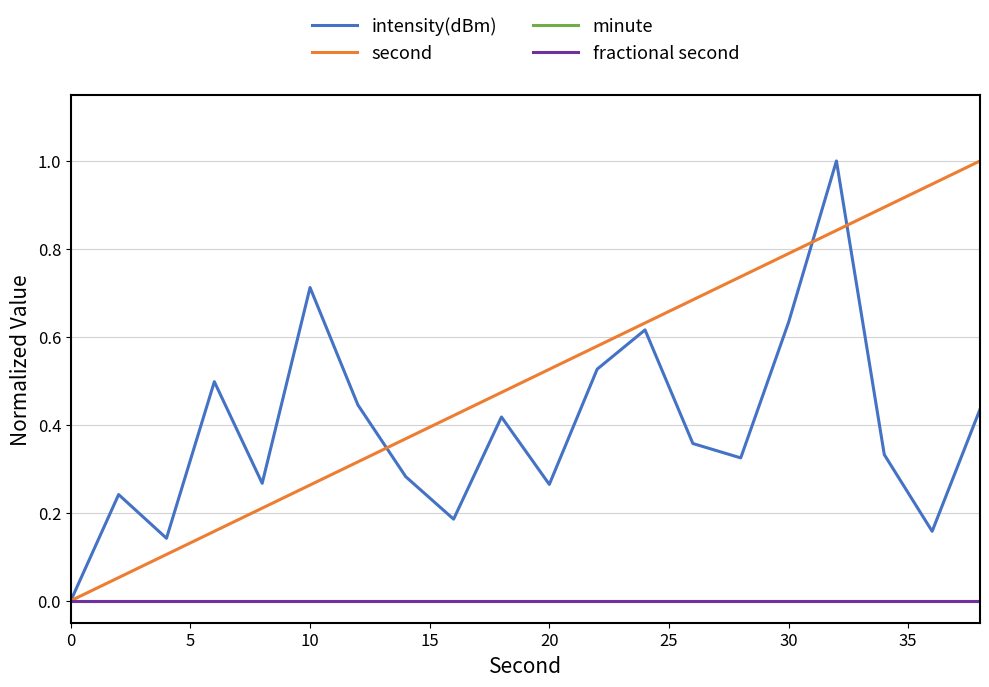

Does the chart have visible grid lines?

Yes